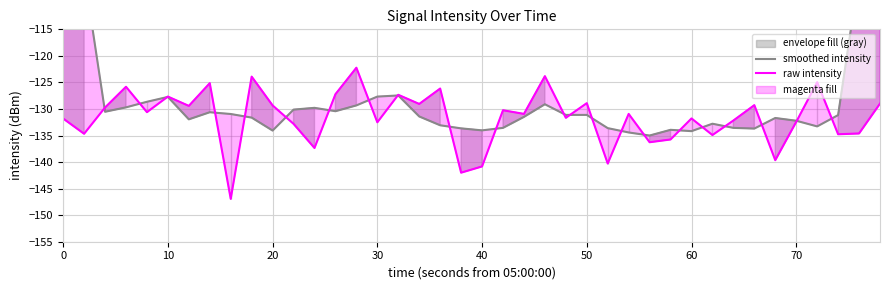

At how many categories does at least one series exceed -112?

4